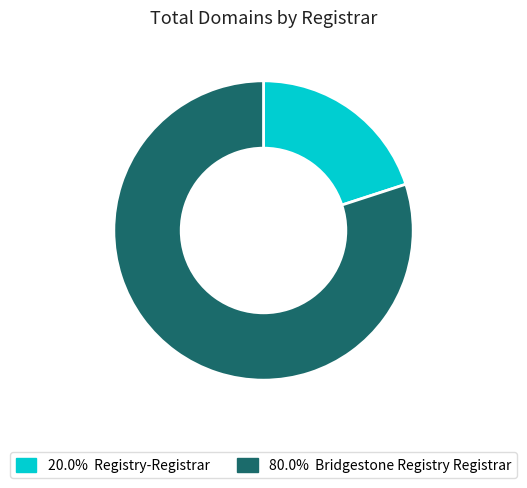

Is there any slice that represents more than half of the pie?

Yes